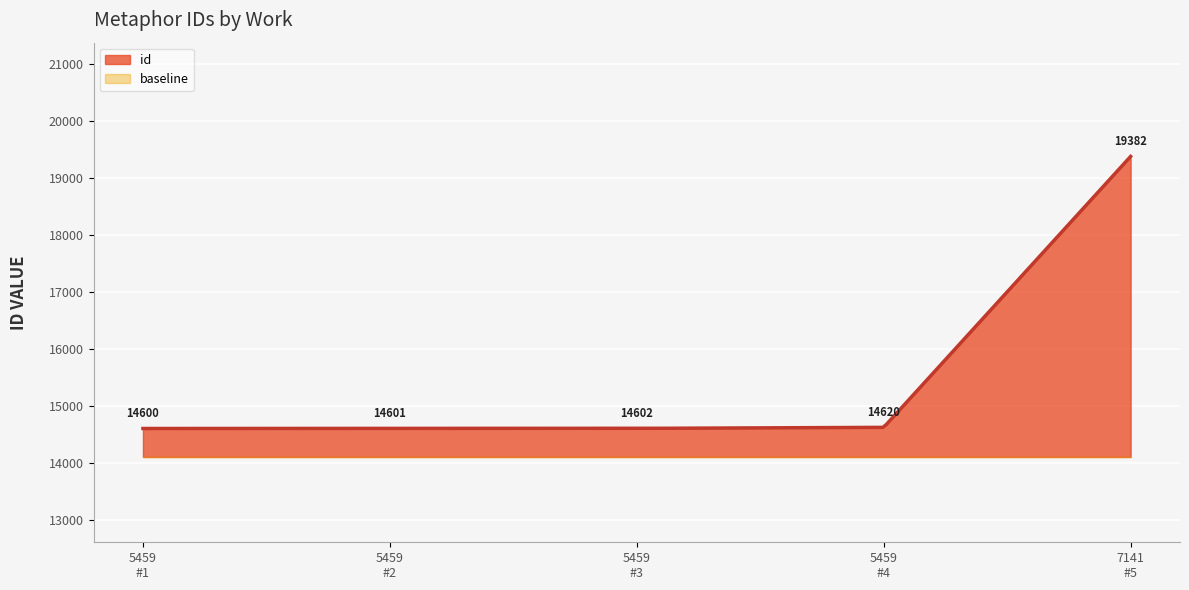

What is the average value?

15561